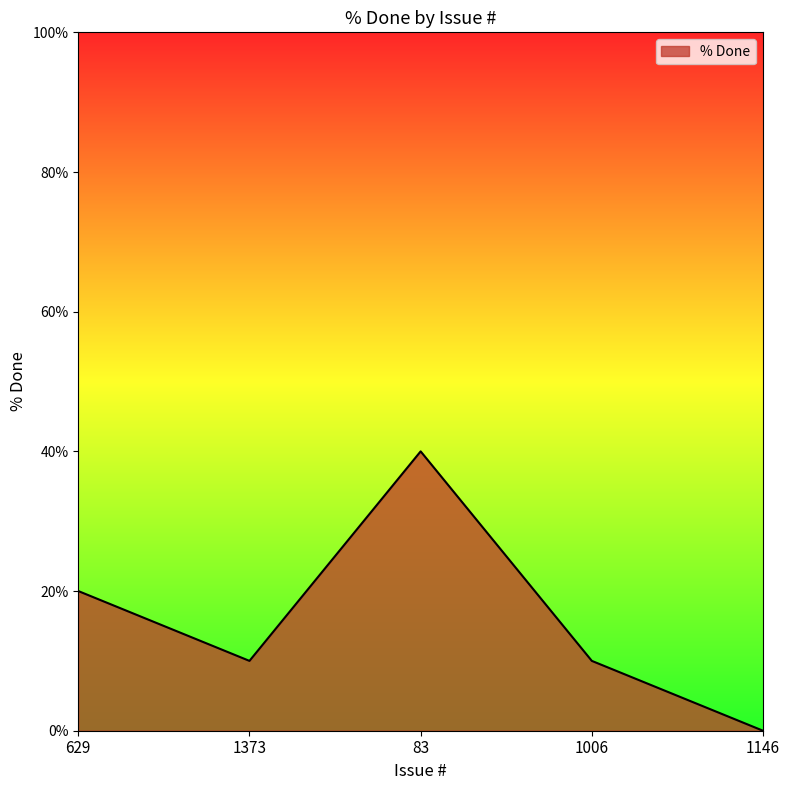

What is the change in value from 1373 to 83?

+30